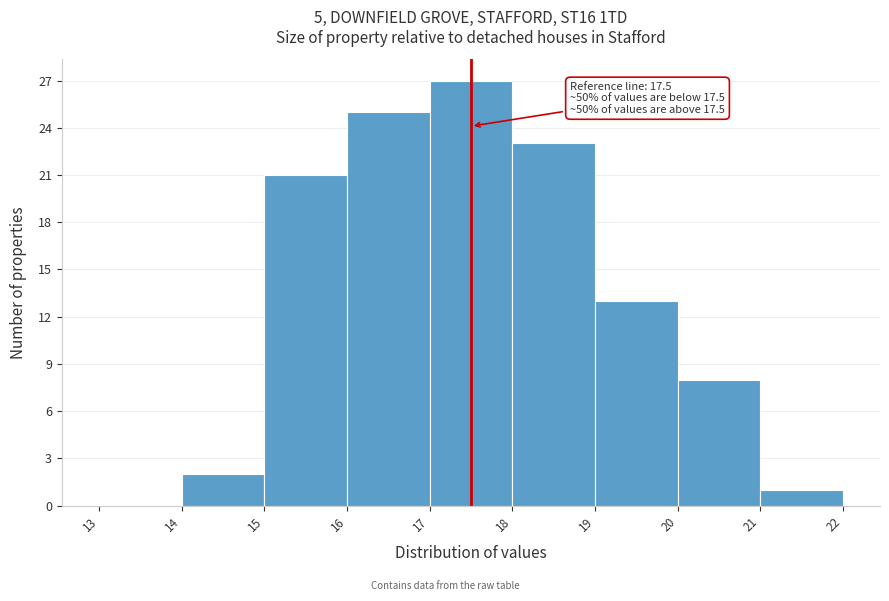

Which range on the x-axis has the tallest bar?

17 to 18